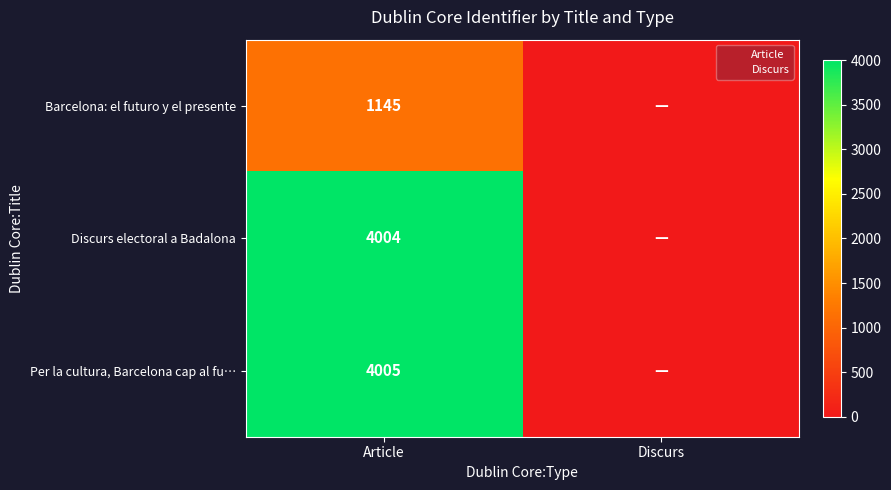

How many categories are shown in the chart?

2